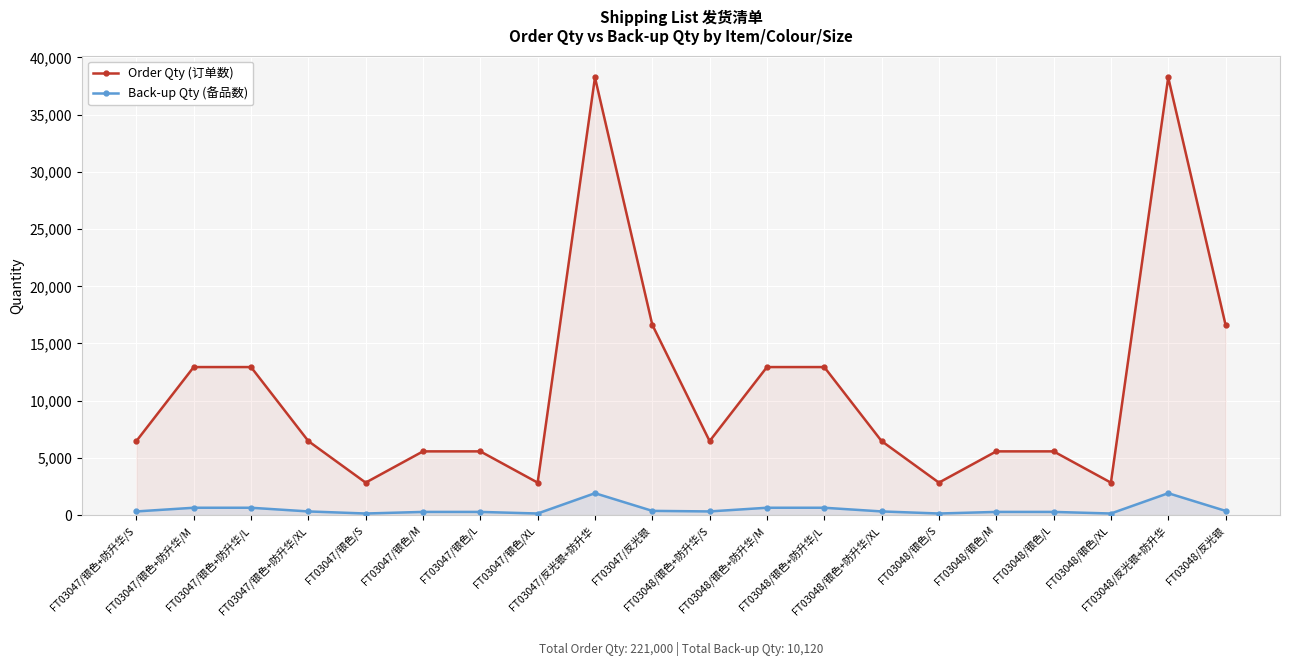

Does the chart display data point markers on the line(s)?

Yes